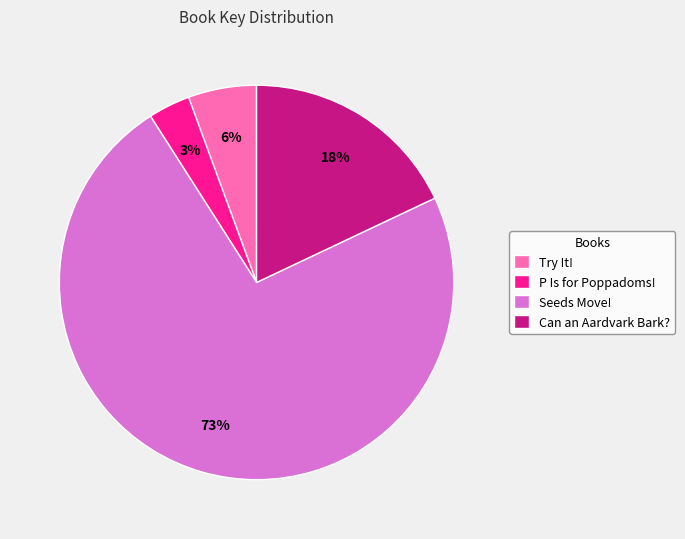

Which category accounts for the majority?

Seeds Move!